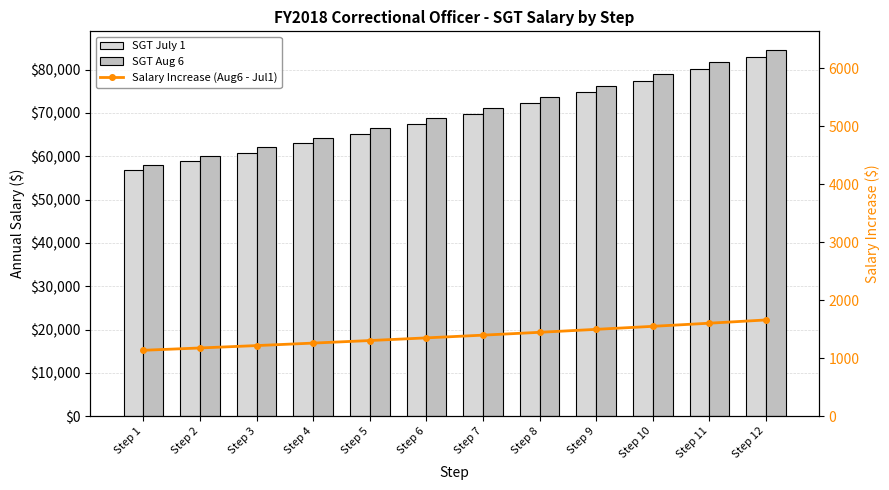

What is the minimum value shown in the chart?

1136